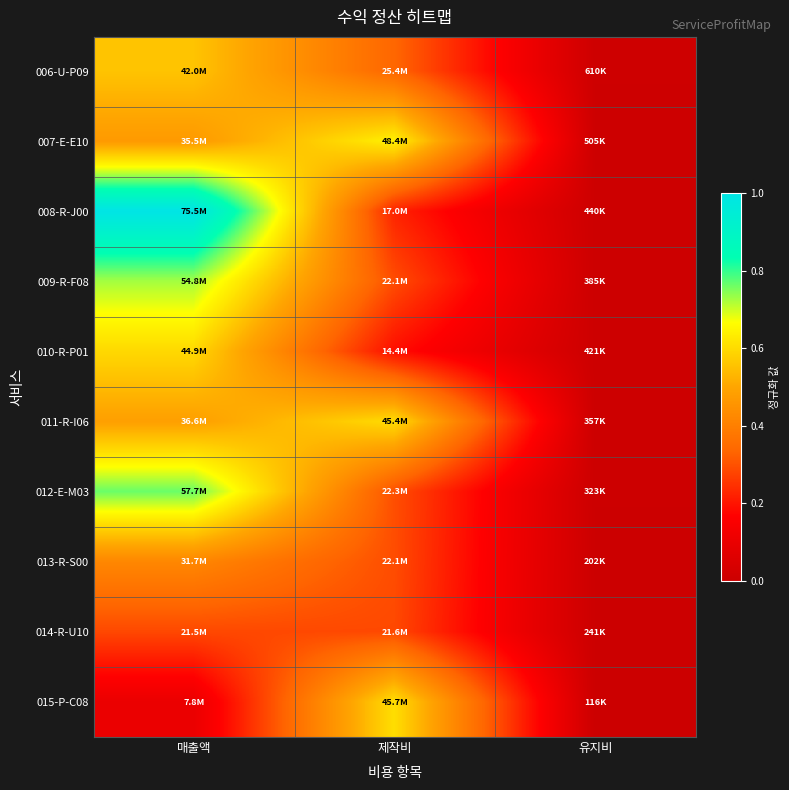

How many categories are shown in the chart?

3